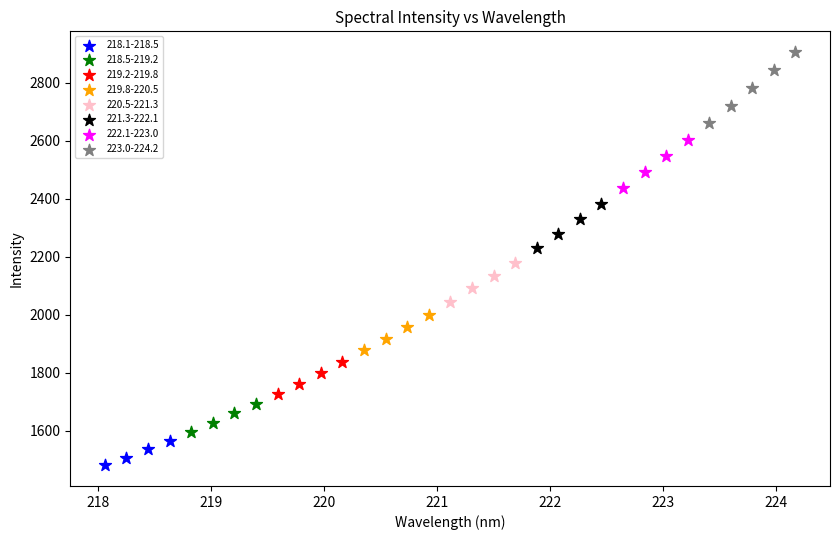

Which series reaches the maximum Y coordinate?

223.0-224.2